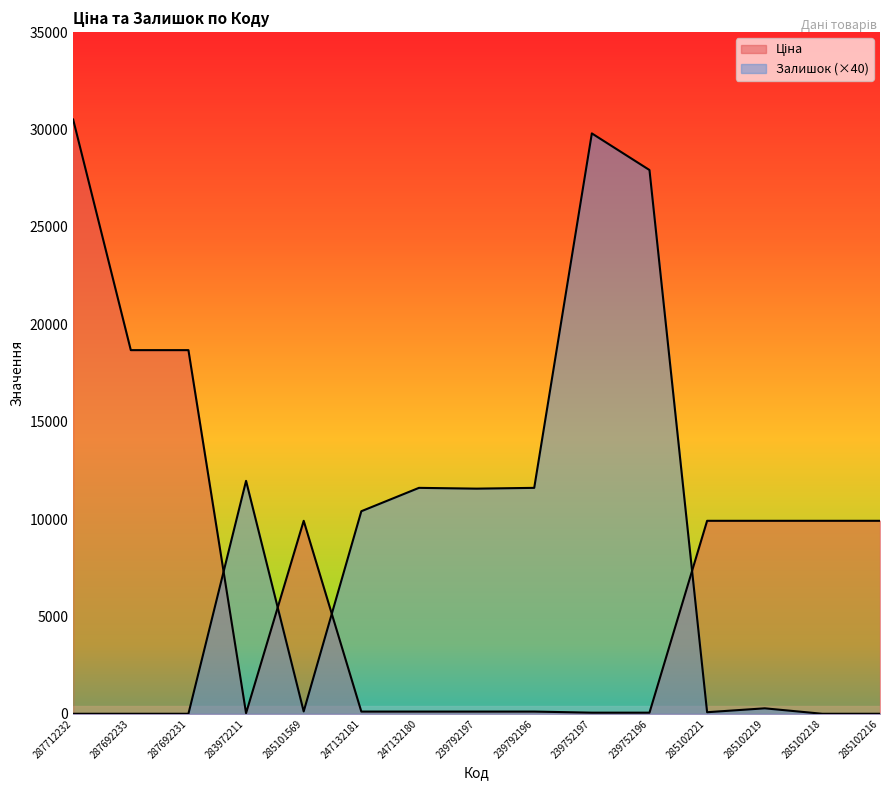

Reading left to right, what are all the values shown in this chart?

Ціна: 30512.3	18671.5	18671.5	32.0	9908.5	113.3	113.3	113.3	113.3	56.7	56.7	9908.5	9908.5	9908.5	9908.5
Залишок: 0.0	0.0	0.0	11960.0	120.0	10400.0	11600.0	11560.0	11600.0	29800.0	27920.0	80.0	280.0	0.0	0.0